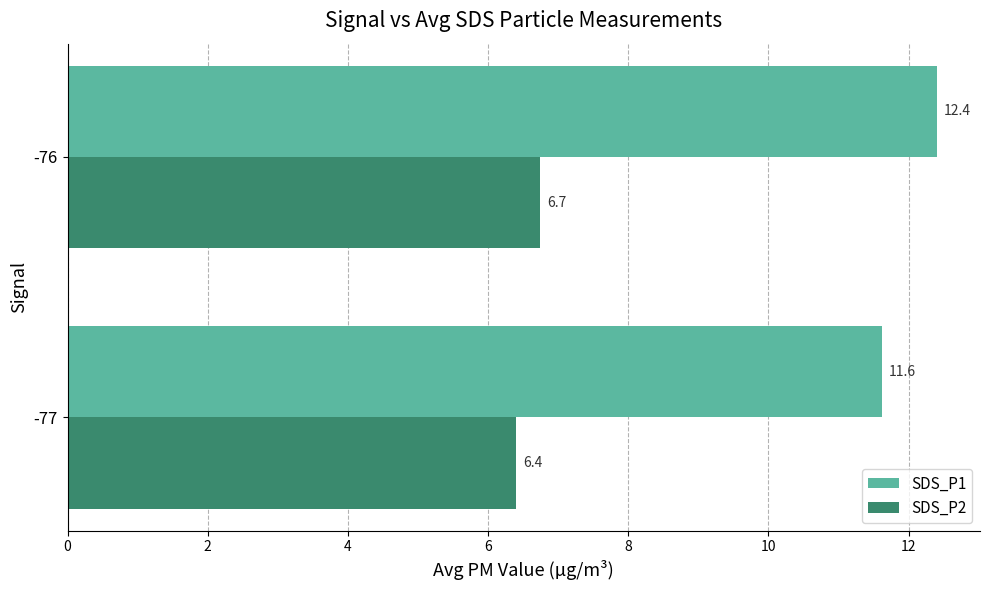

Count the SDS_P2 values in the range 6 to 7.

2